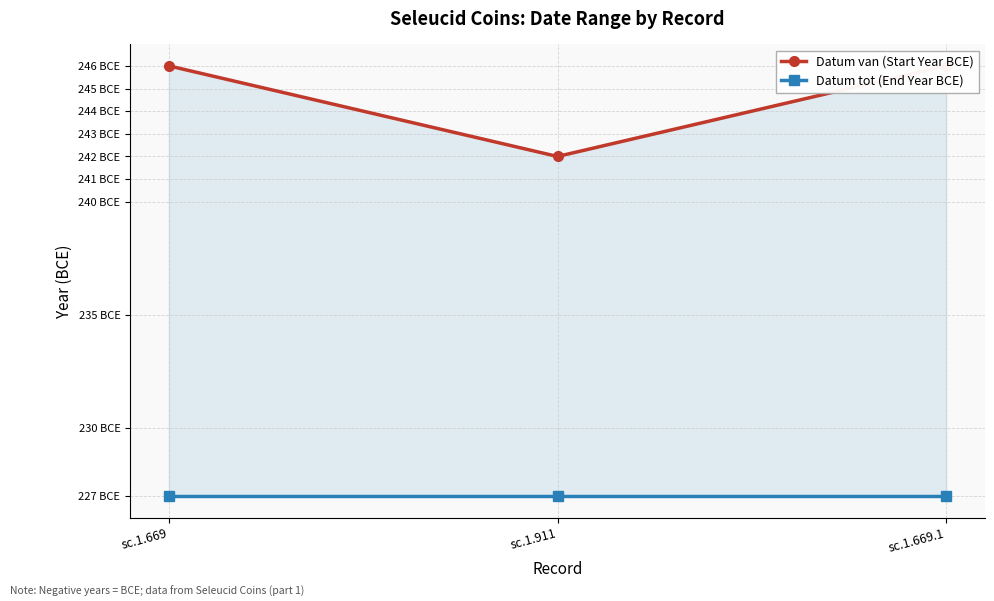

The value of Datum tot (End Year BCE) at sc.1.911 is -78. True or false?

False